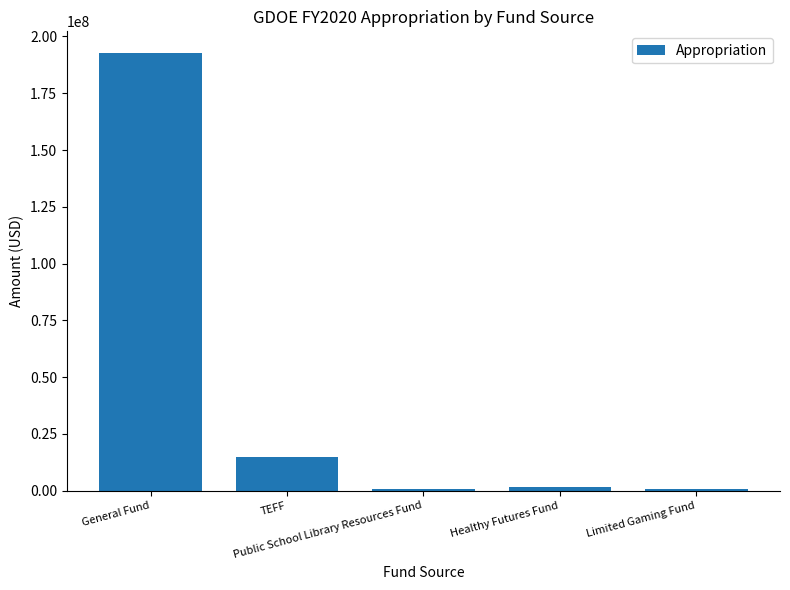

Are the bars horizontal?

No